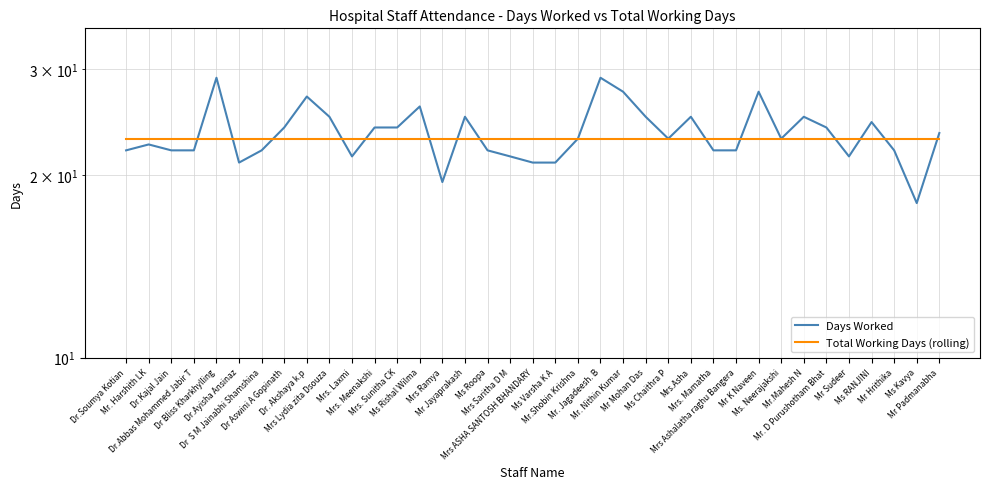

Where is Total Working Days (rolling) nearest to the value 23?

Dr.Soumya Kotian